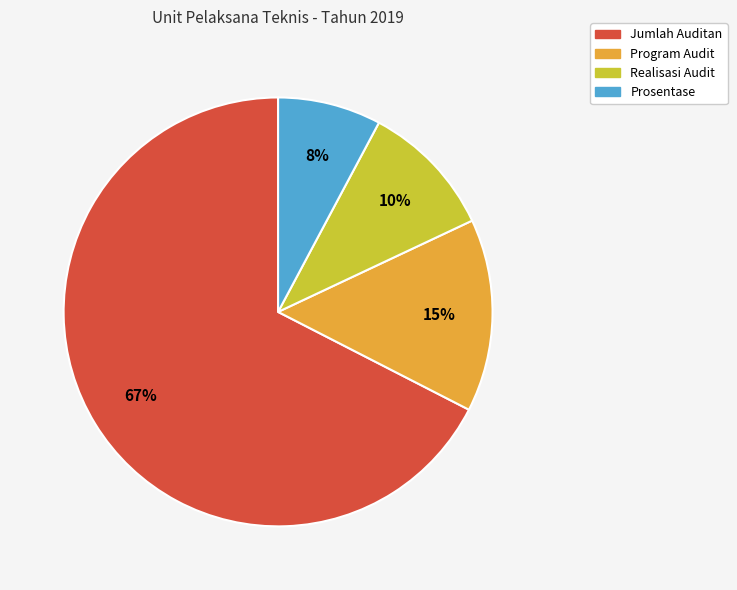

Approximately how many times larger is the value at Prosentase compared to Program Audit?

0.5